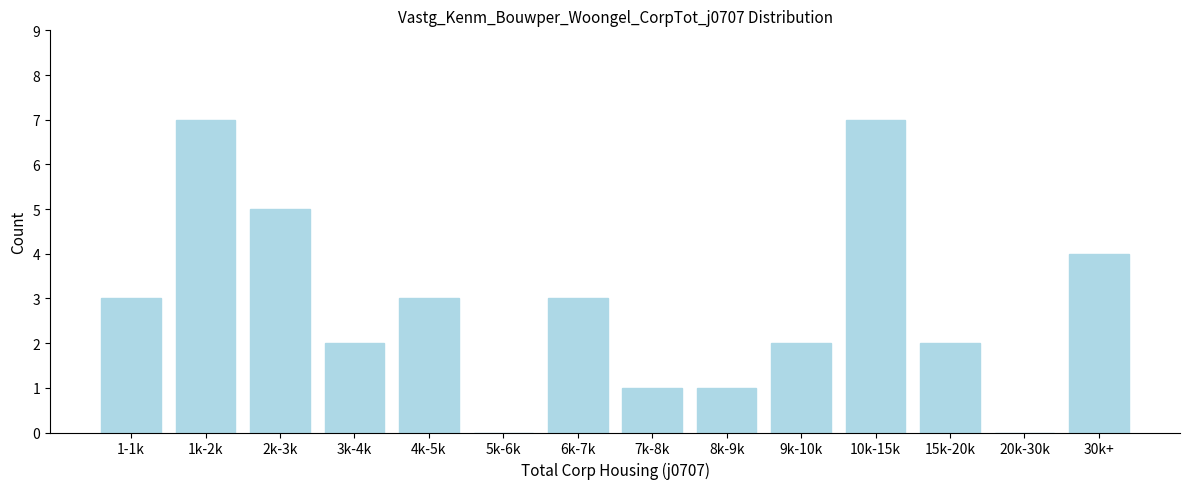

Reading left to right, transcribe all the data shown in this chart.

1-1k=3	1k-2k=7	2k-3k=5	3k-4k=2	4k-5k=3	5k-6k=0	6k-7k=3	7k-8k=1	8k-9k=1	9k-10k=2	10k-15k=7	15k-20k=2	20k-30k=0	30k+=4